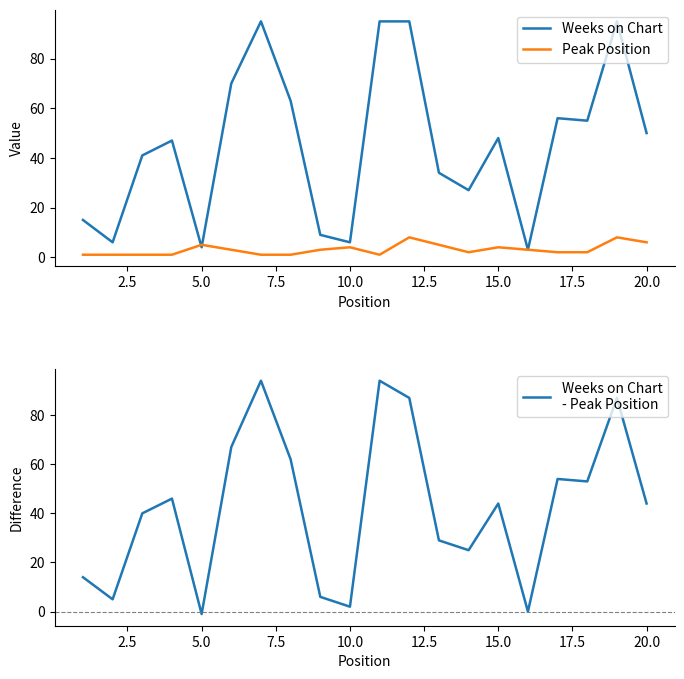

What is the maximum value for Peak Position?

8